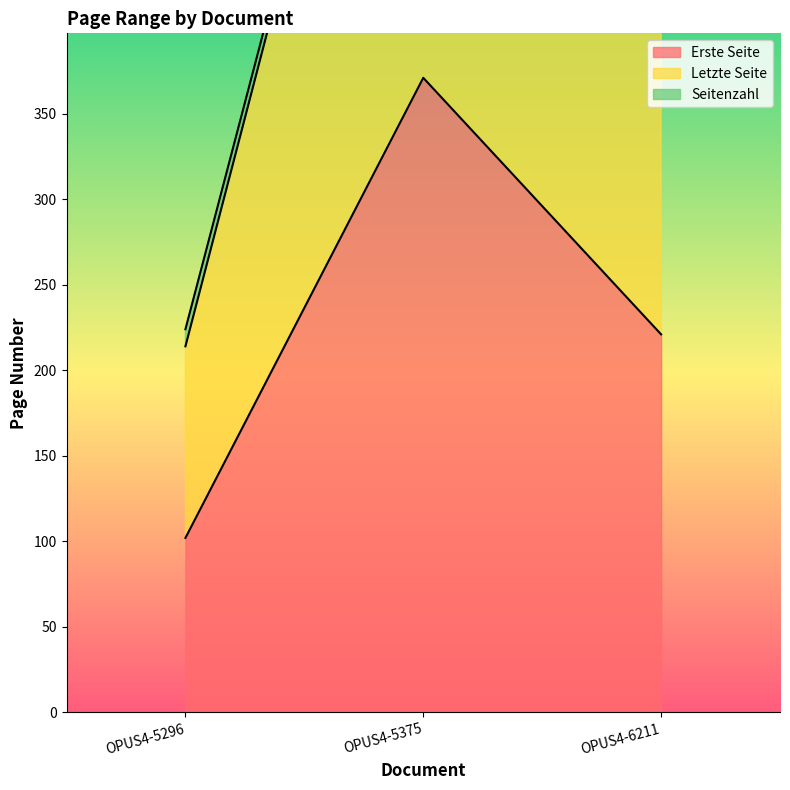

Which has a higher value, OPUS4-5375 or OPUS4-5296?

OPUS4-5375